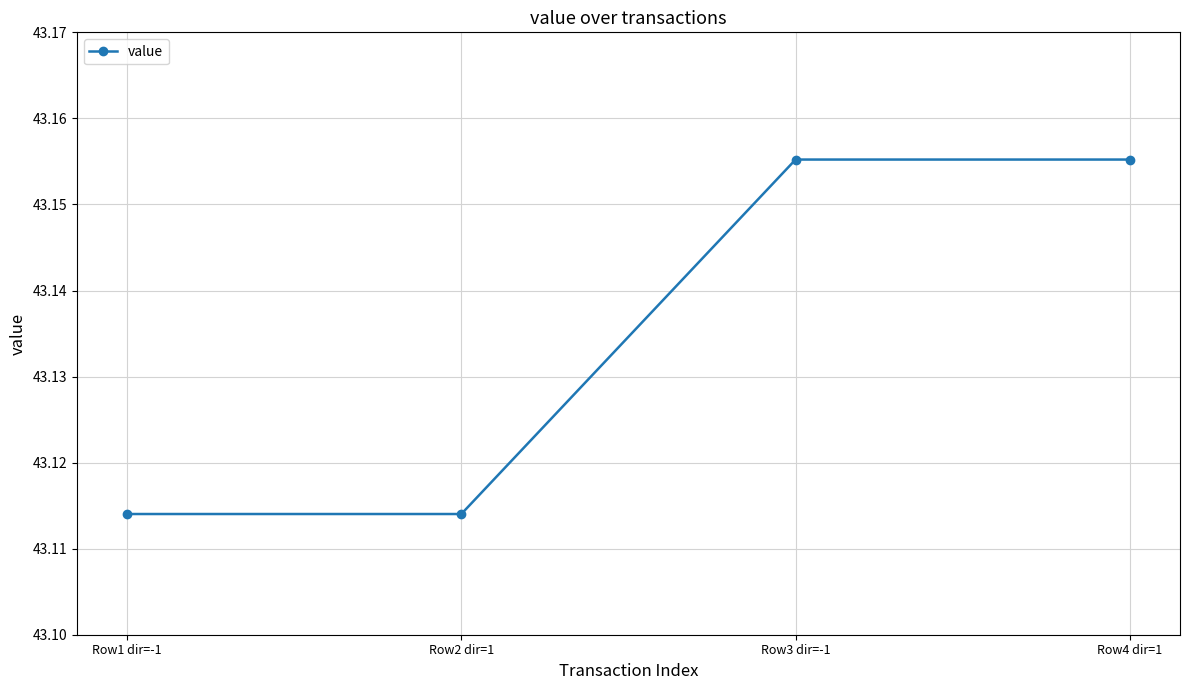

How many categories are shown in the chart?

4